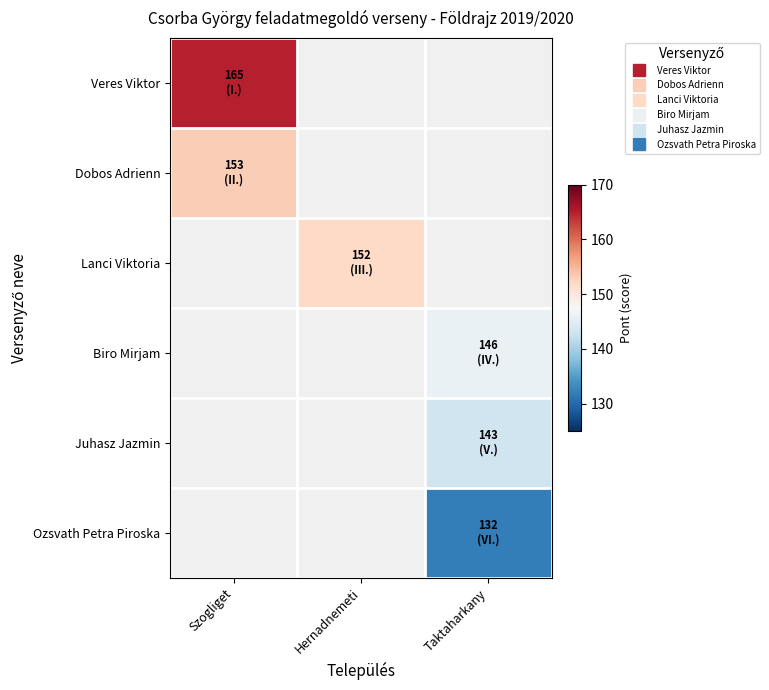

At how many categories does at least one series exceed 163?

1